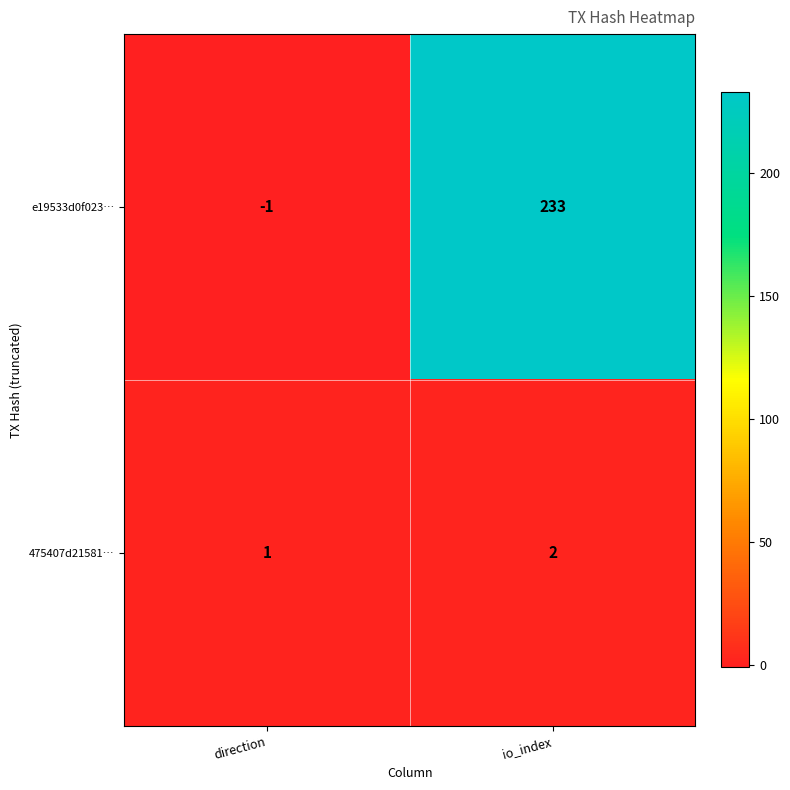

What is the average value of the e19533d0f023… series?

116